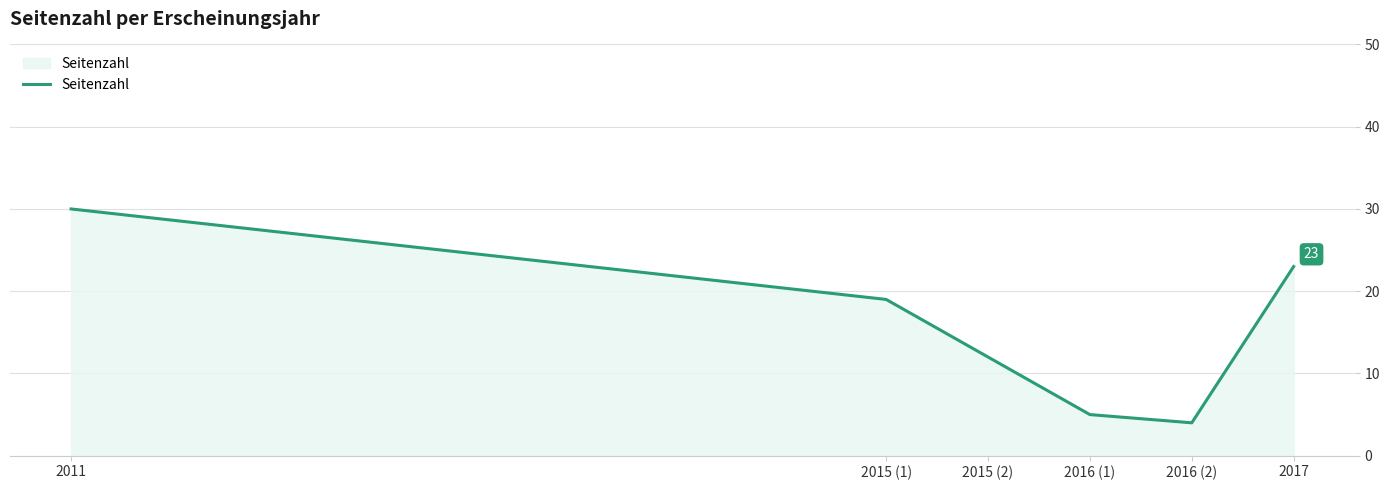

True or false: the data shows 3 at 2016 (1).

False